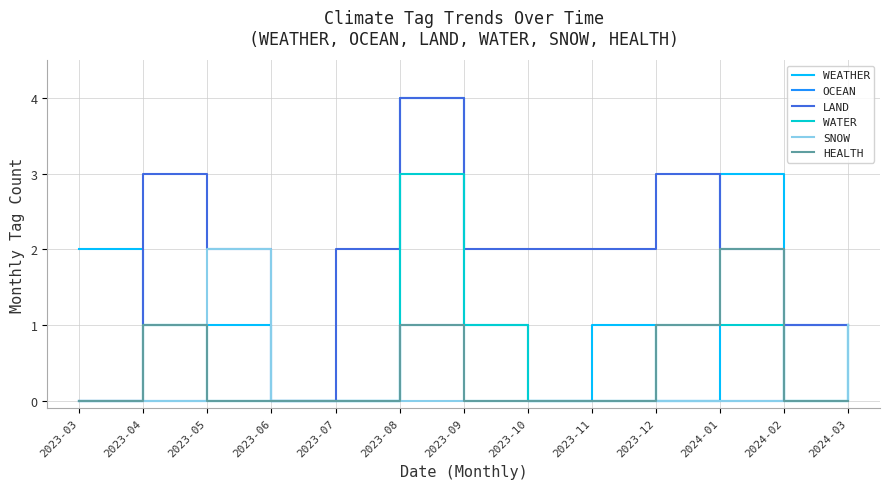

What position from the left is 2023-11?

9